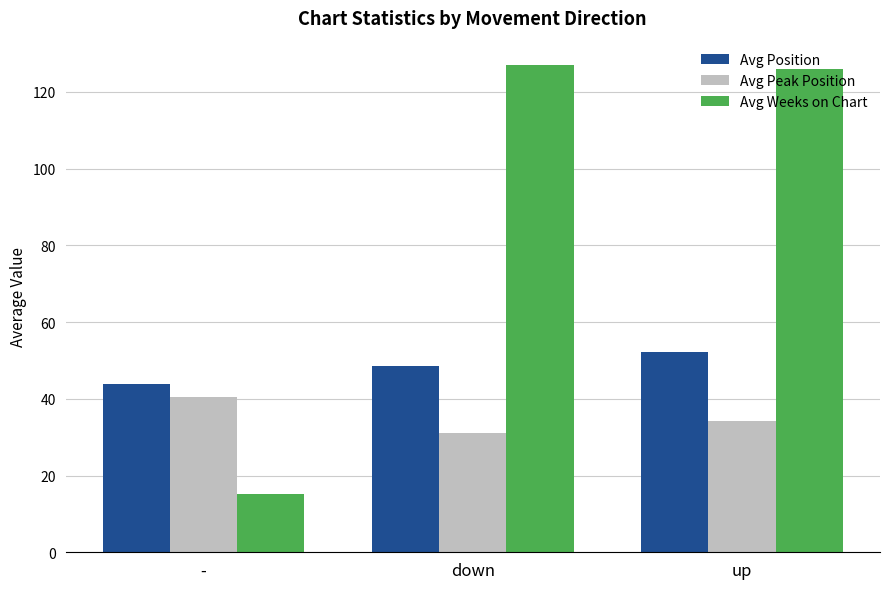

What is the label of the 3rd bar from the right?

-